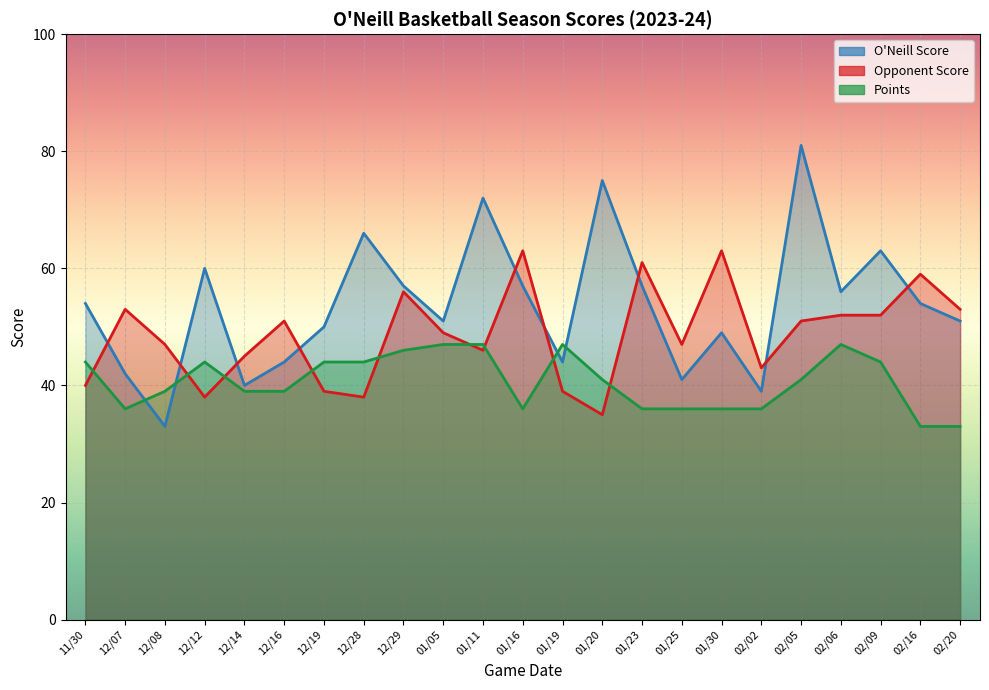

What value does the O'Neill Score series have at 01/16, to the nearest 5?

55